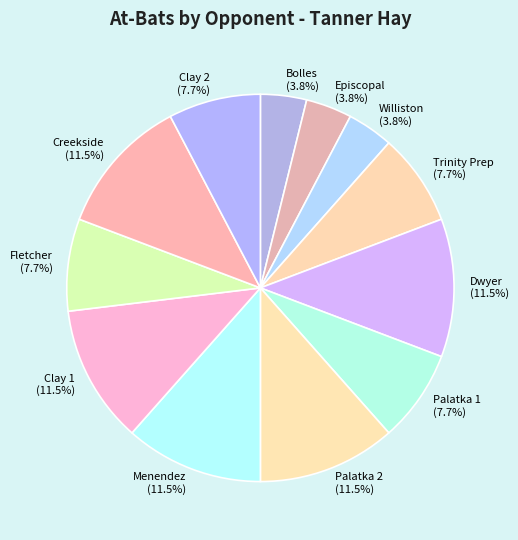

Count the number of slices in the pie.

12